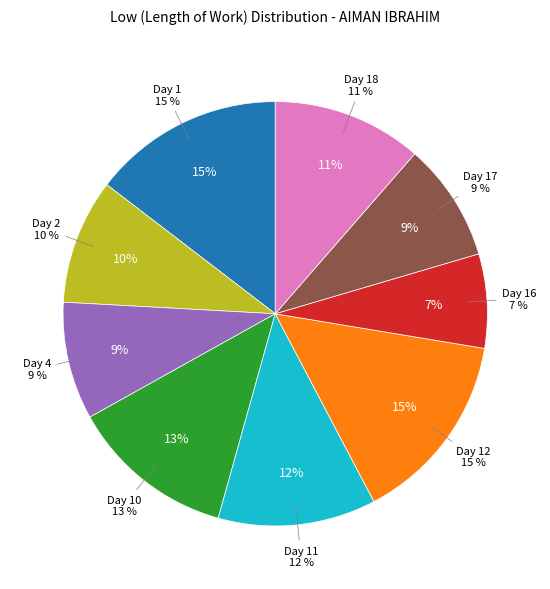

True or false: Day 16 accounts for 7% of the total.

True